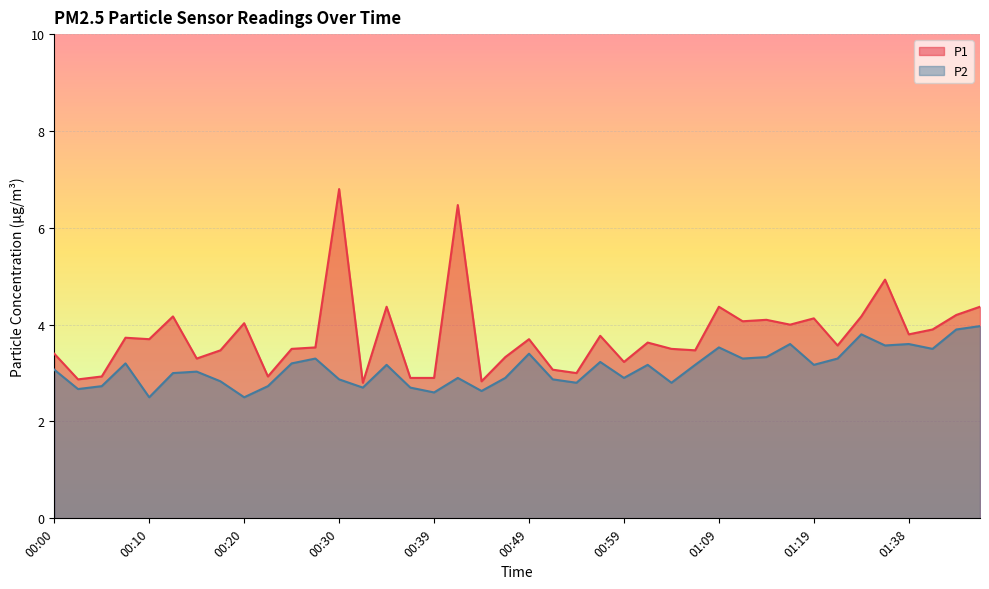

Does the chart display data point markers on the line(s)?

No